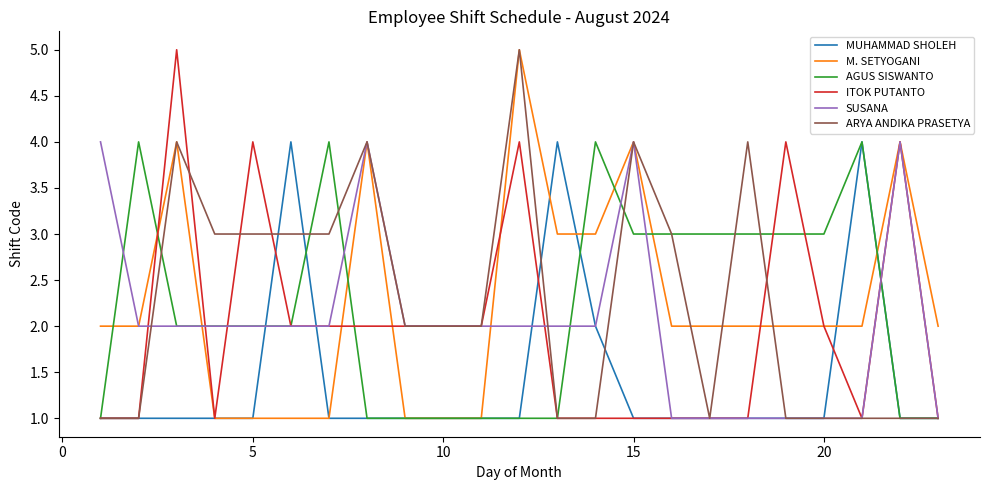

What is the highest value of the AGUS SISWANTO series?

4